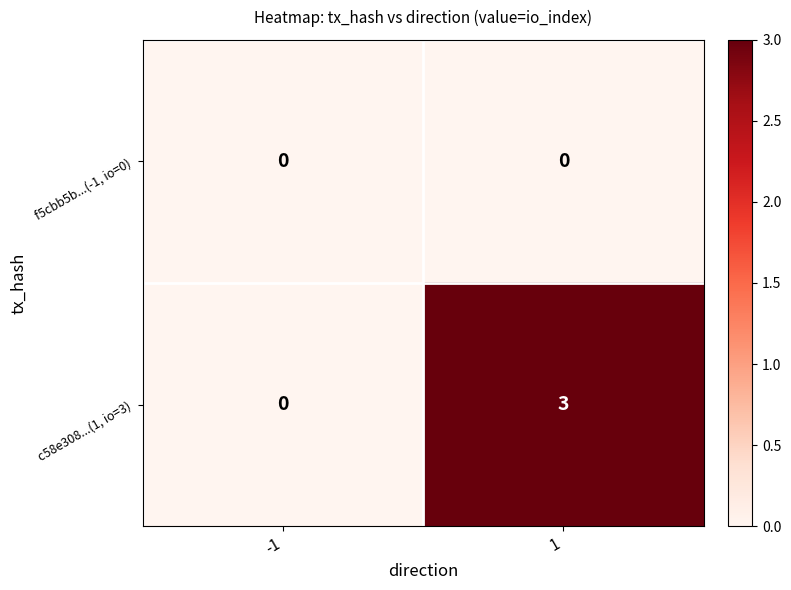

Which series has the widest spread of values?

c58e308...(1, io=3)